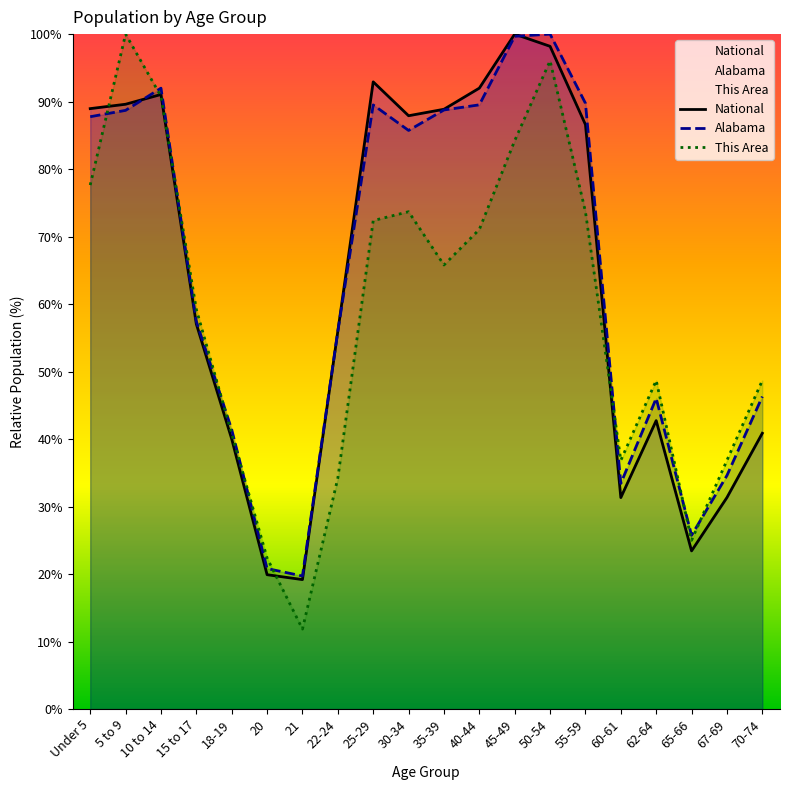

What is the label of the 3rd point from the right?

65-66